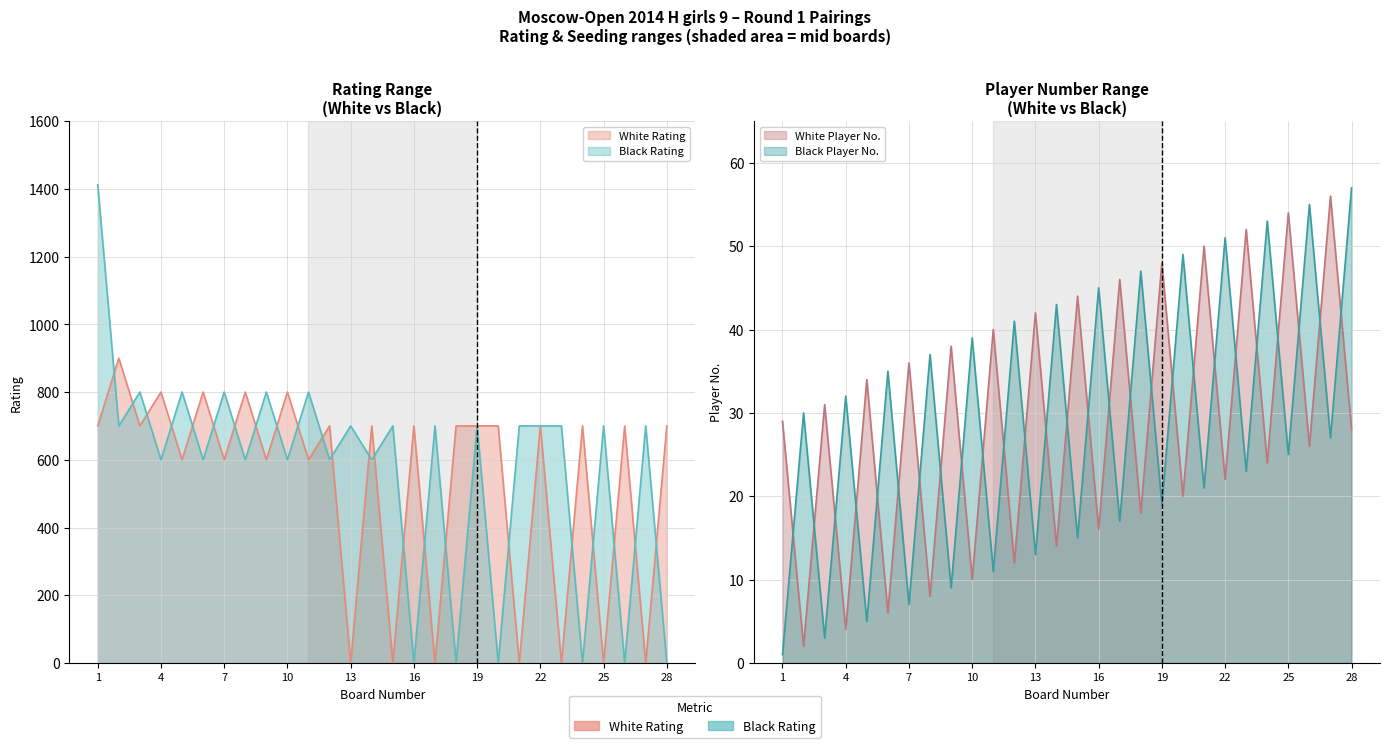

How many lines are shown in the chart?

4